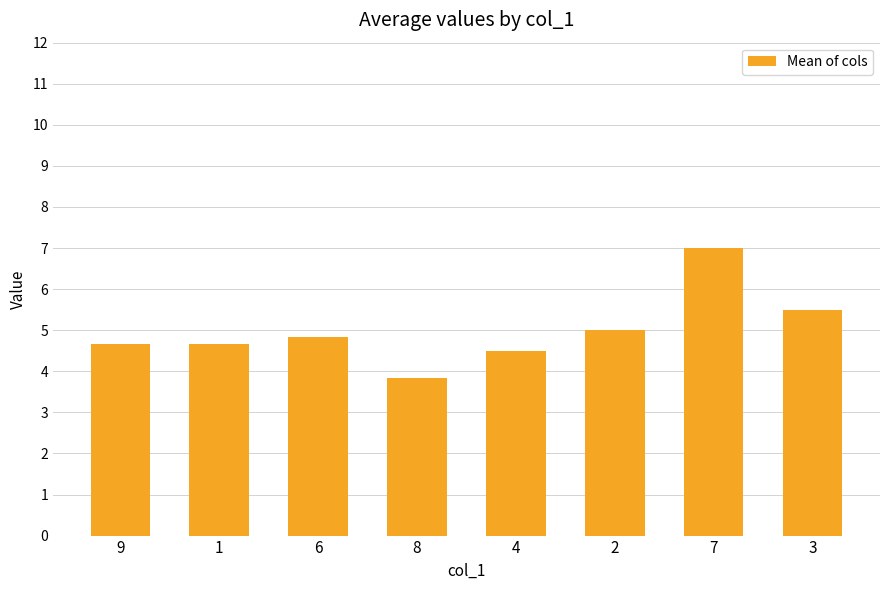

What is the average value?

5.0